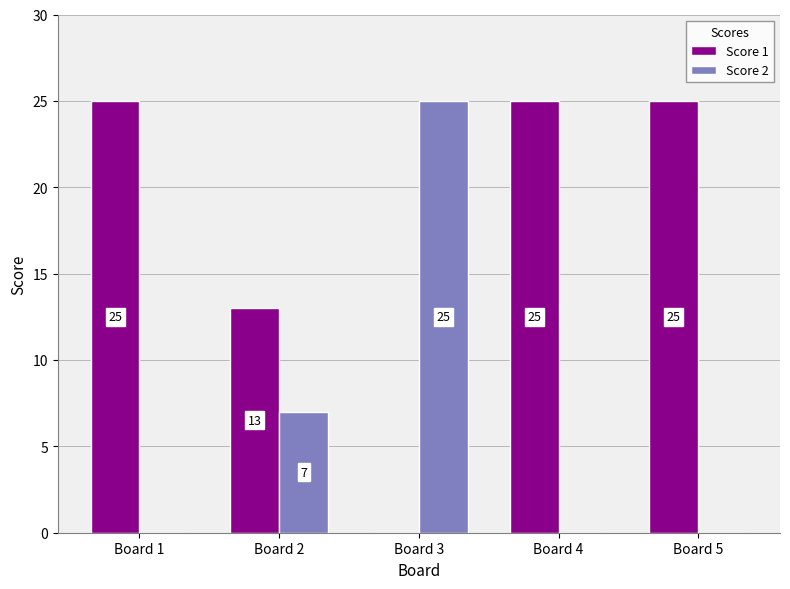

True or false: Score 2 has a value of 0 at Board 4.

True